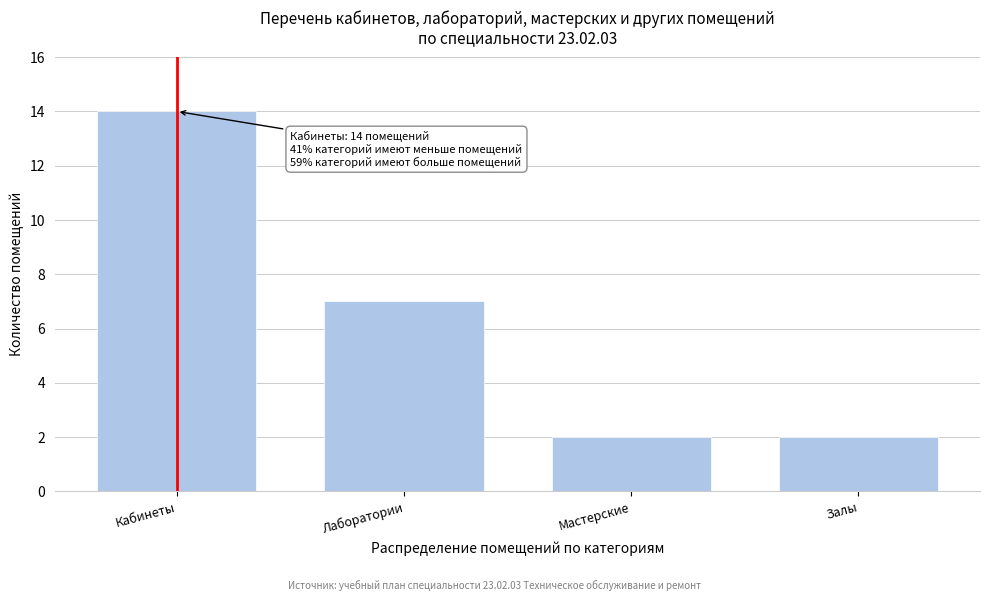

Reading left to right, extract all data points from this chart.

Кабинеты=14	Лаборатории=7	Мастерские=2	Залы=2